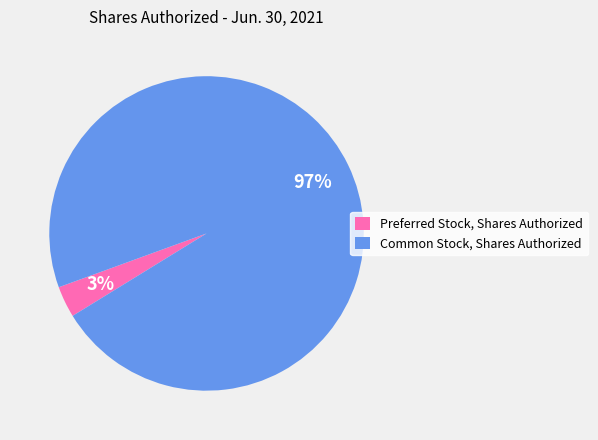

To the nearest percent, what is the difference between the Preferred Stock, Shares Authorized and Common Stock, Shares Authorized slice percentages?

94%